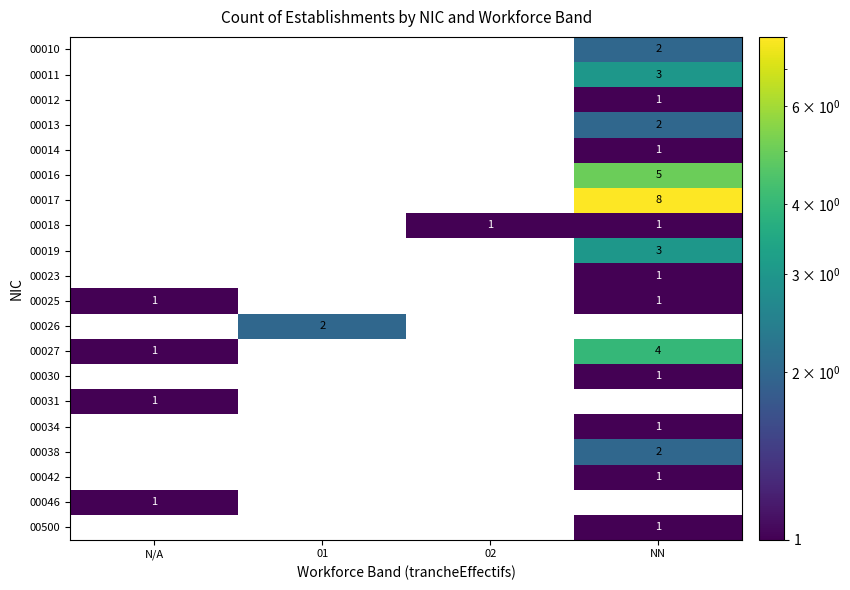

What is the greatest value displayed?

8.0